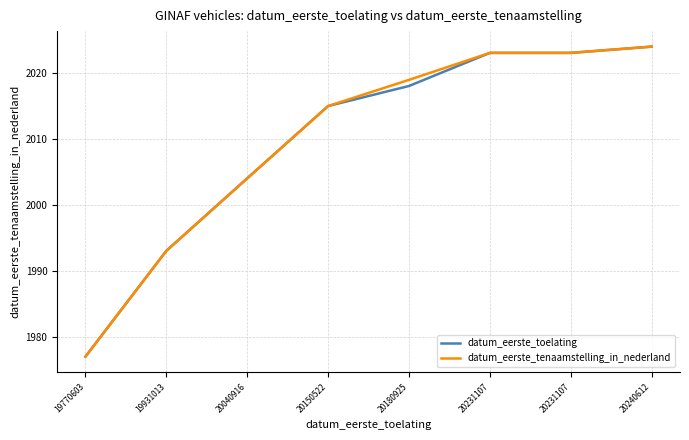

True or false: datum_eerste_tenaamstelling_in_nederland has more than 0 interior local peaks.

False